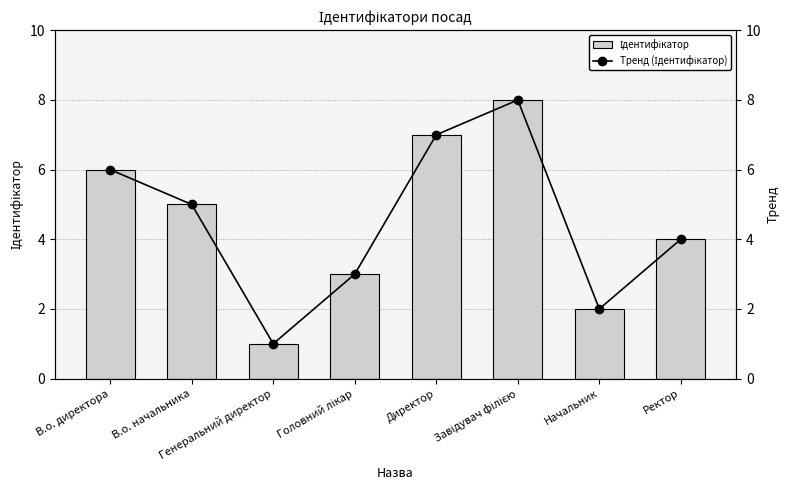

What is the value of the Тренд (Ідентифікатор) bar at the 8th from the left?

4